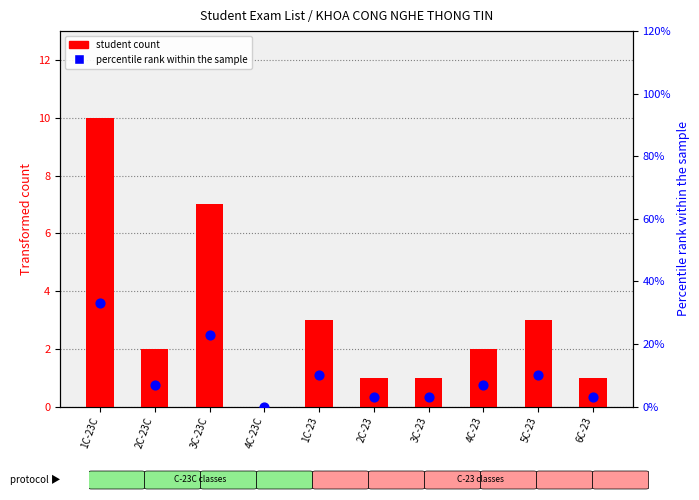

At which category is the sum across all series the highest?

1C-23C